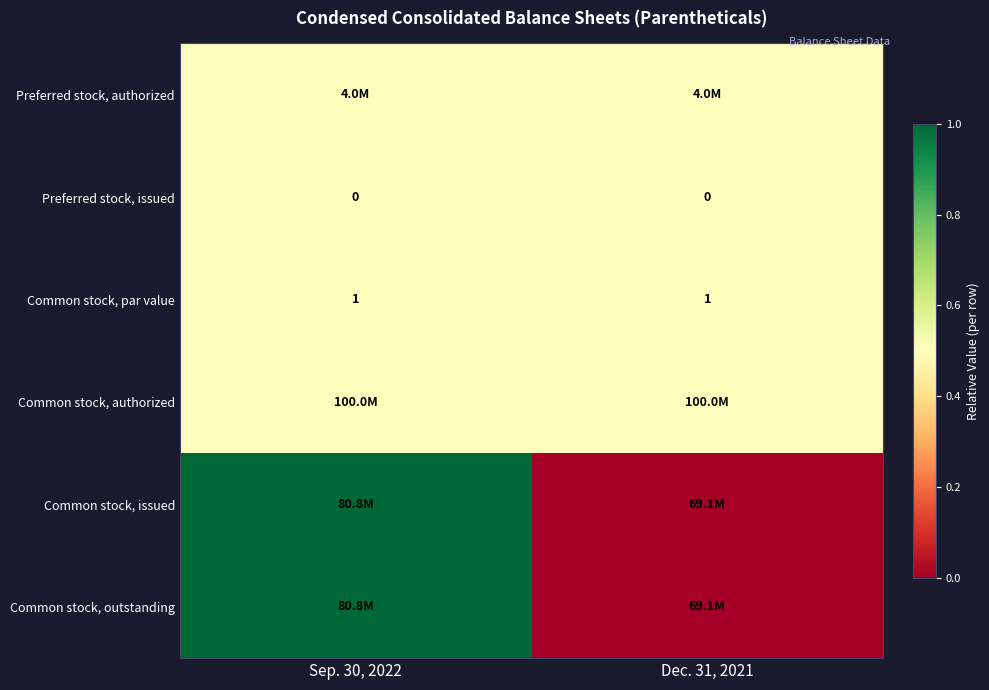

What value does the Common stock, par value series have at Sep. 30, 2022?

1.0